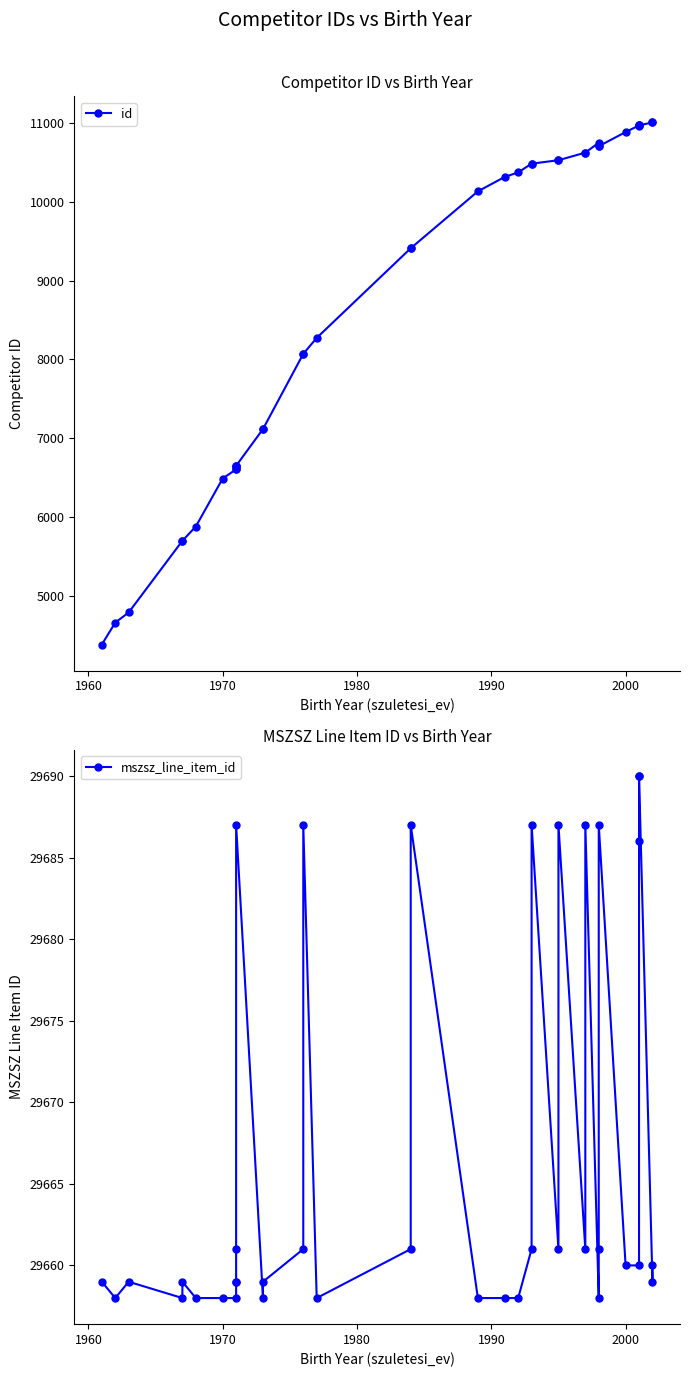

What is the sum of all id values?

331212